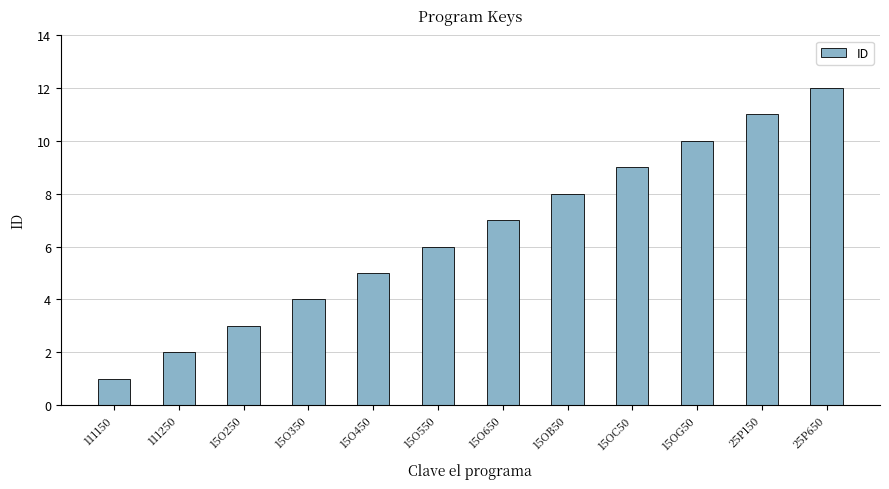

What is the ratio of the value at 15O550 to the value at 111150?

6.0